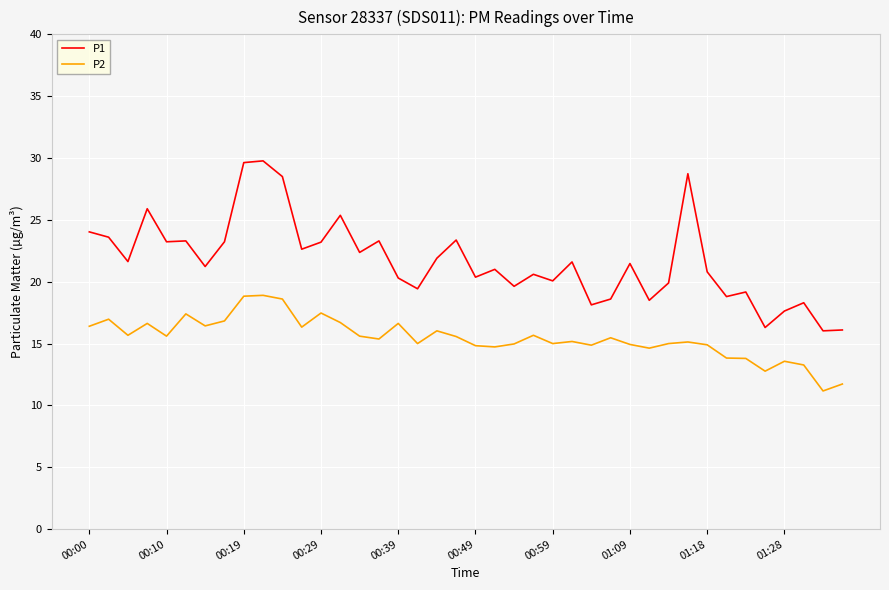

Which series has the largest range (max minus min)?

P1